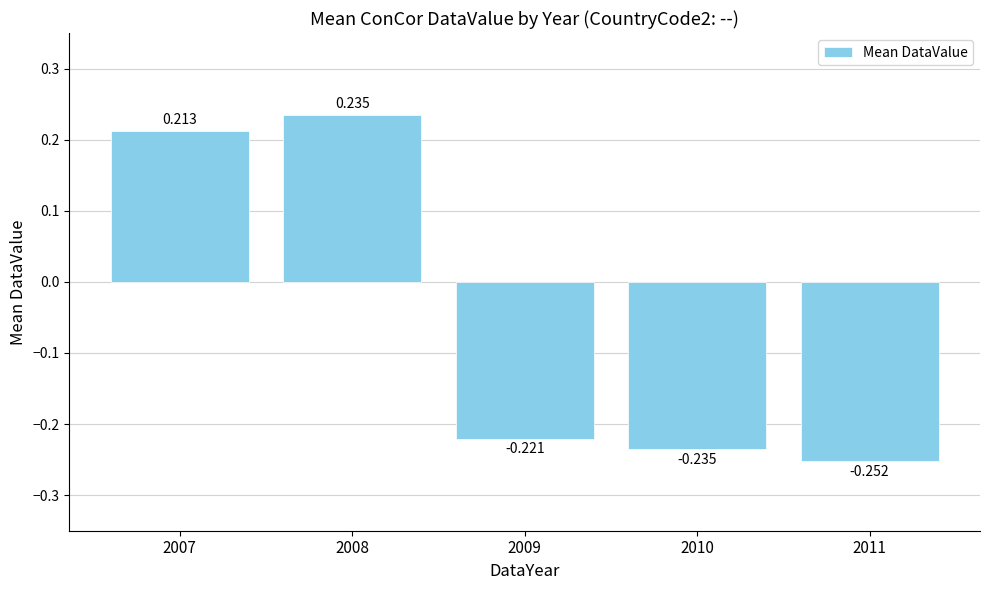

Reading right to left, list all the values displayed in this chart.

-0.3	-0.2	-0.2	0.2	0.2